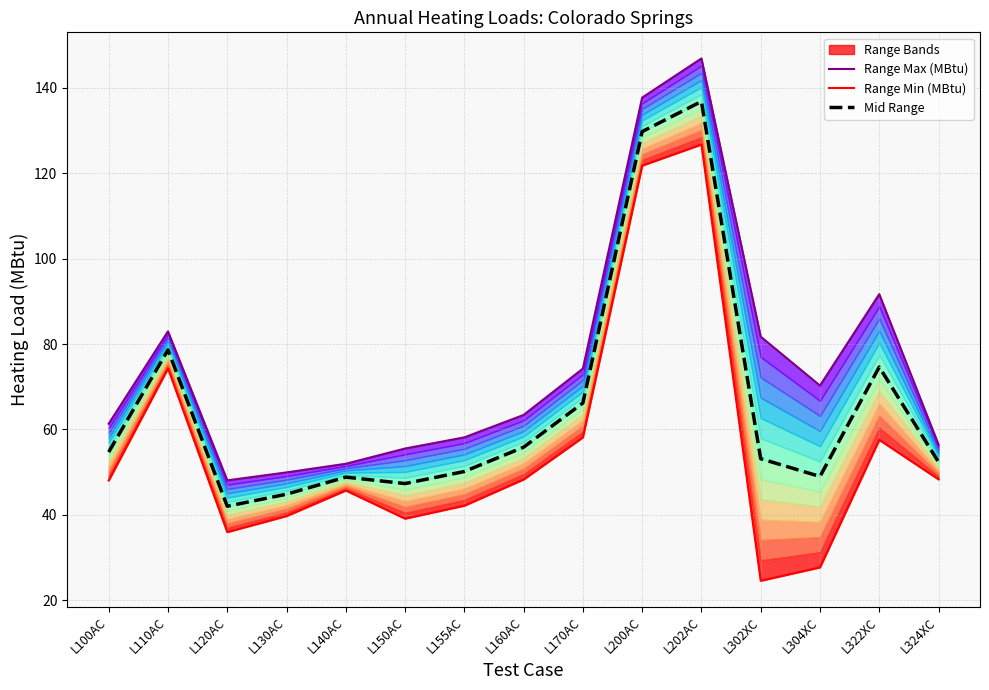

Reading left to right, extract all data points from this chart.

Range Max (MBtu): L100AC=61.4	L110AC=83.0	L120AC=48.1	L130AC=50.0	L140AC=52.0	L150AC=55.5	L155AC=58.1	L160AC=63.4	L170AC=74.2	L200AC=137.7	L202AC=146.8	L302XC=81.7	L304XC=70.3	L322XC=91.7	L324XC=56.5
Range Min (MBtu): L100AC=48.1	L110AC=74.3	L120AC=36.0	L130AC=39.7	L140AC=45.7	L150AC=39.1	L155AC=42.2	L160AC=48.3	L170AC=58.1	L200AC=121.8	L202AC=126.7	L302XC=24.6	L304XC=27.7	L322XC=57.6	L324XC=48.3
Mid Range: L100AC=54.7	L110AC=78.6	L120AC=42.0	L130AC=44.8	L140AC=48.8	L150AC=47.3	L155AC=50.2	L160AC=55.8	L170AC=66.2	L200AC=129.7	L202AC=136.8	L302XC=53.2	L304XC=49.0	L322XC=74.6	L324XC=52.4